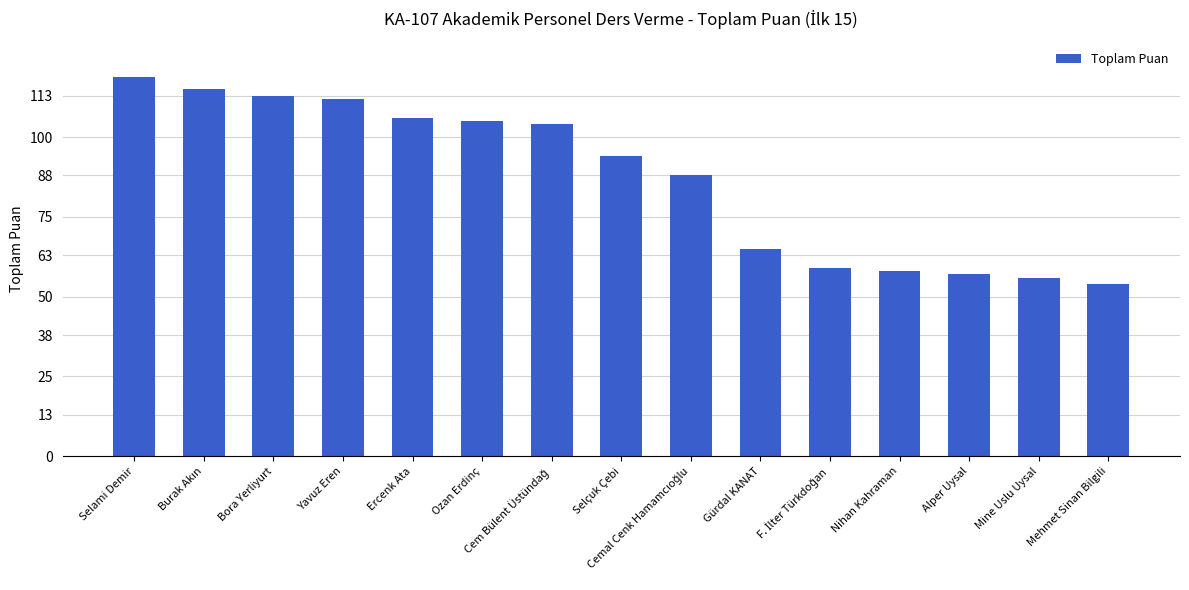

How many distinct data groups are displayed?

1